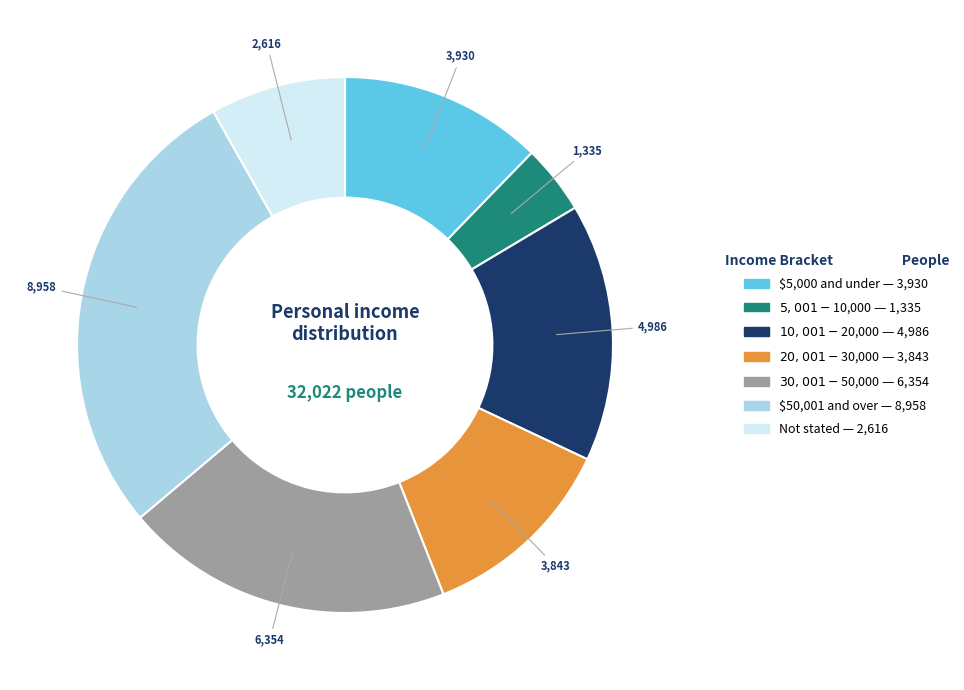

True or false: Not stated accounts for 8% of the total.

True